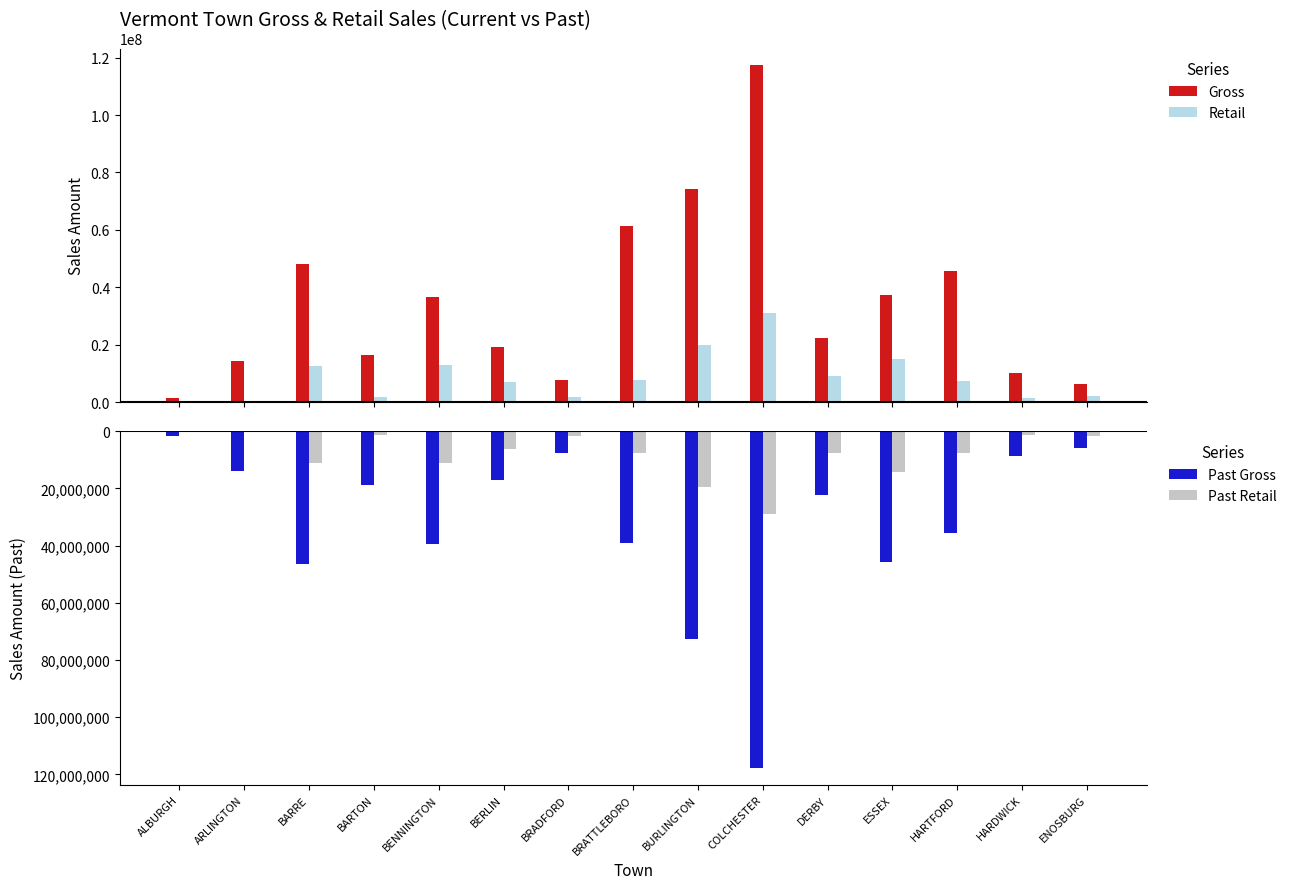

What is the difference between the Gross values at BARRE and BRADFORD?

40287074.2